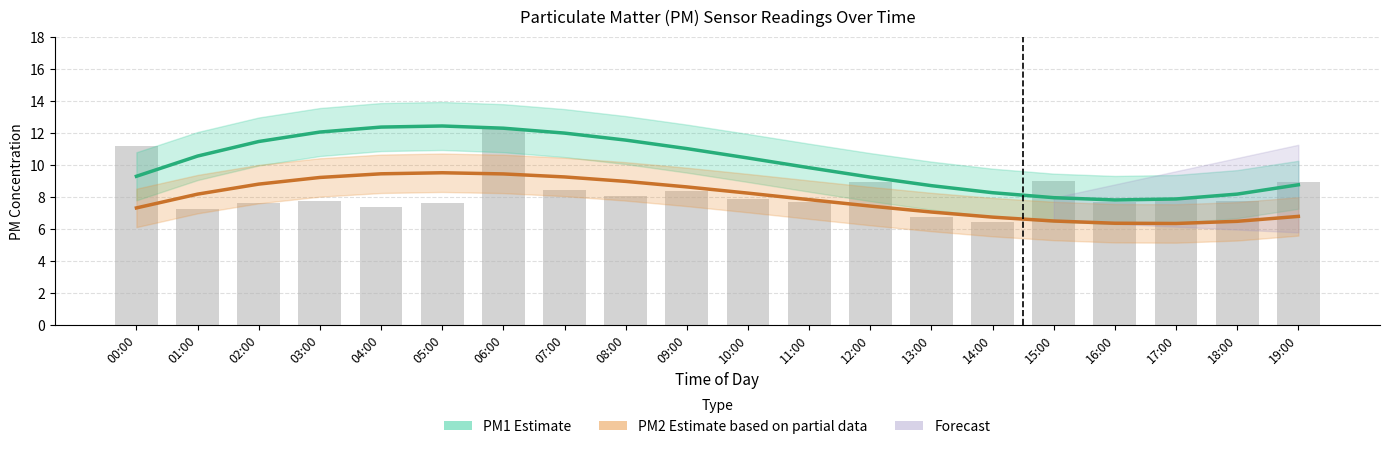

Which series has the largest total across all categories?

PM1 Estimate